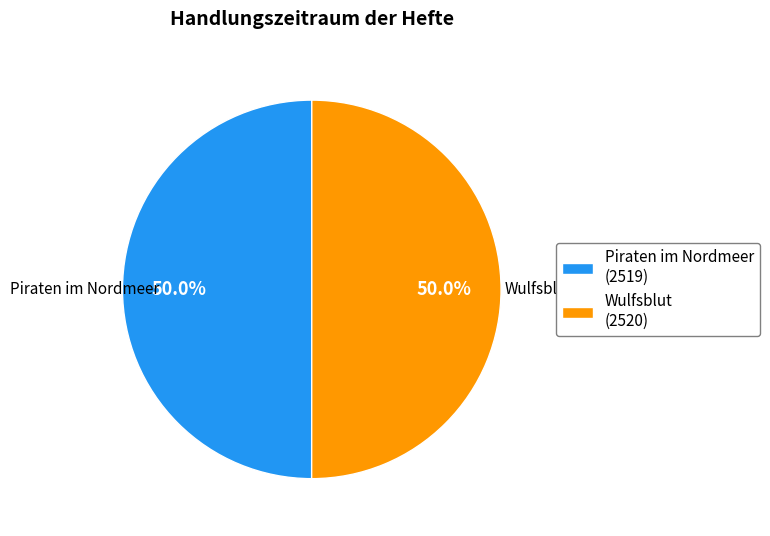

Count the number of slices in the pie.

2